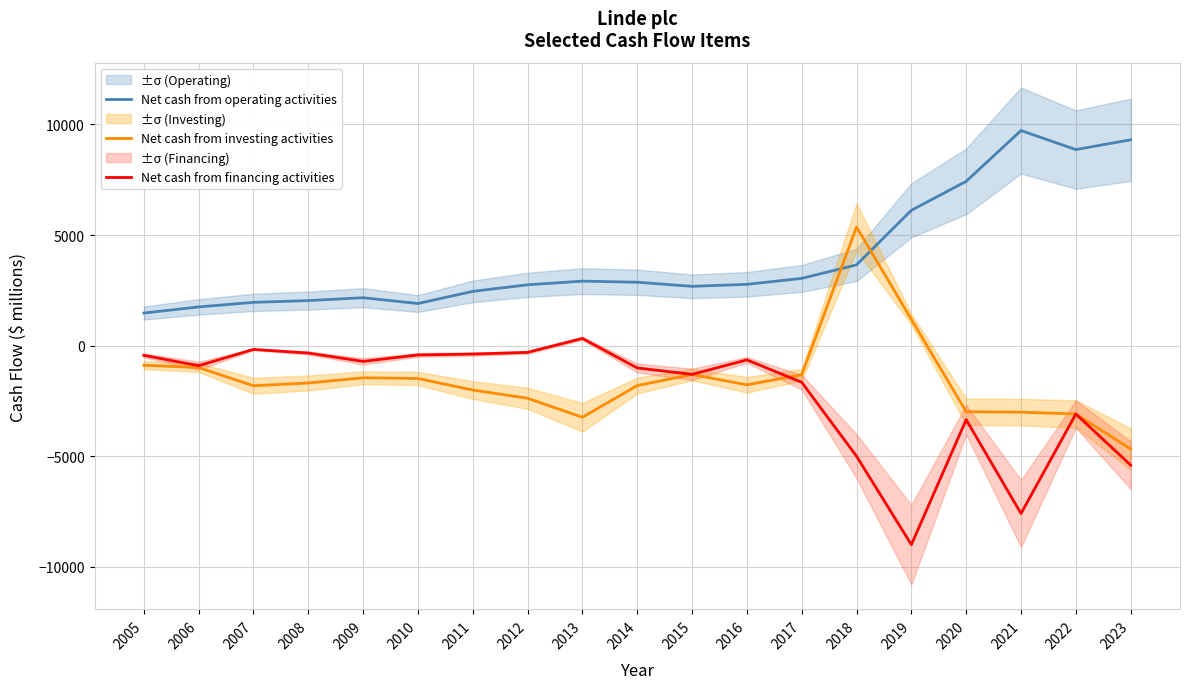

At which category is the sum across all series the highest?

2018